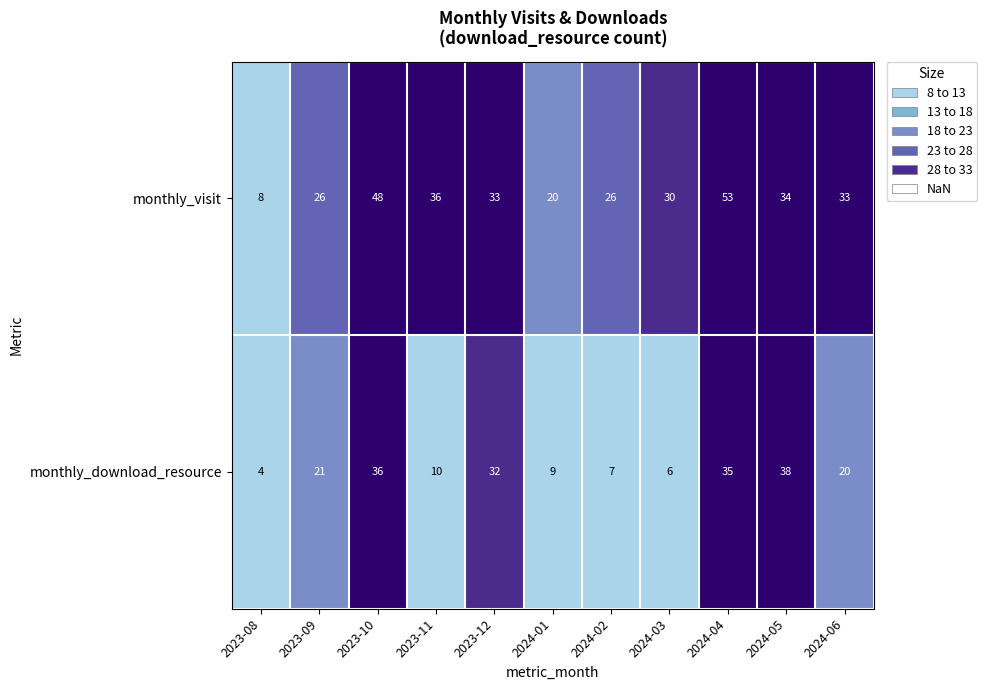

What is the total value across all series at 2023-11?

46